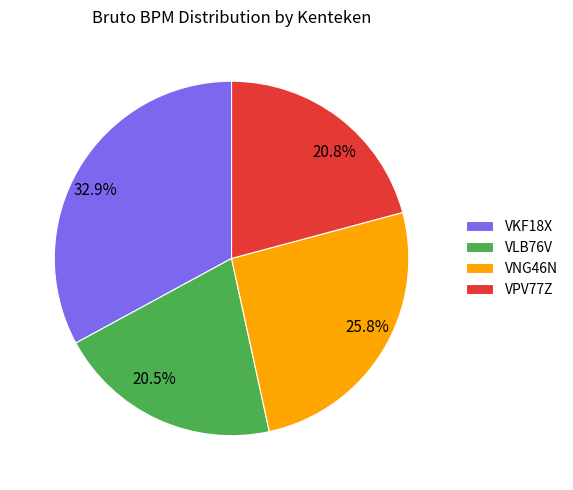

What is the total percentage of VNG46N and VLB76V?

46.3%